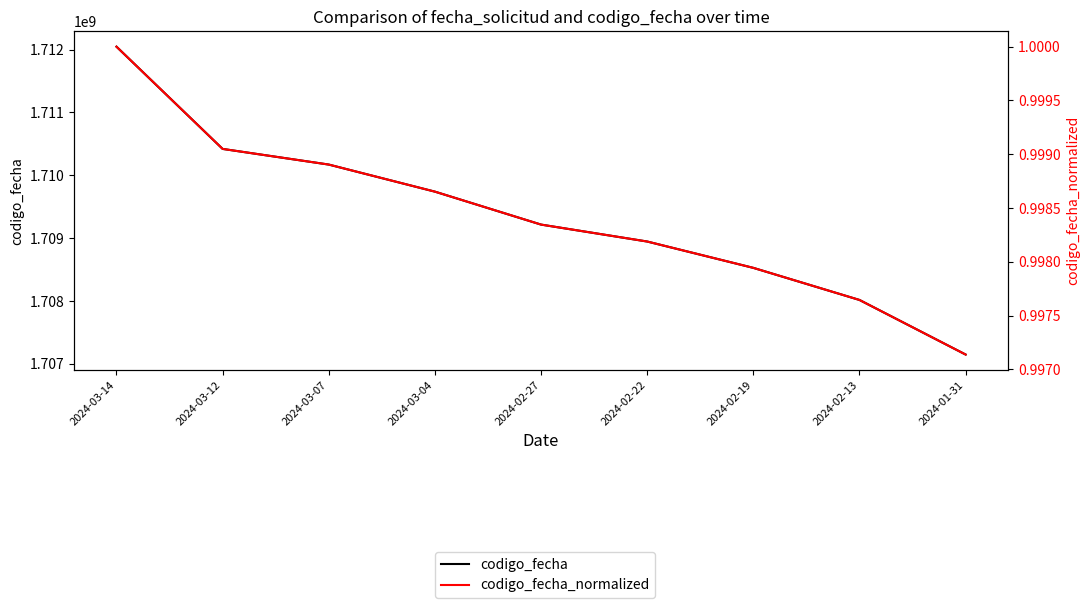

Is the value of codigo_fecha_normalized at 2024-02-22 greater than the value of codigo_fecha at 2024-03-04?

No